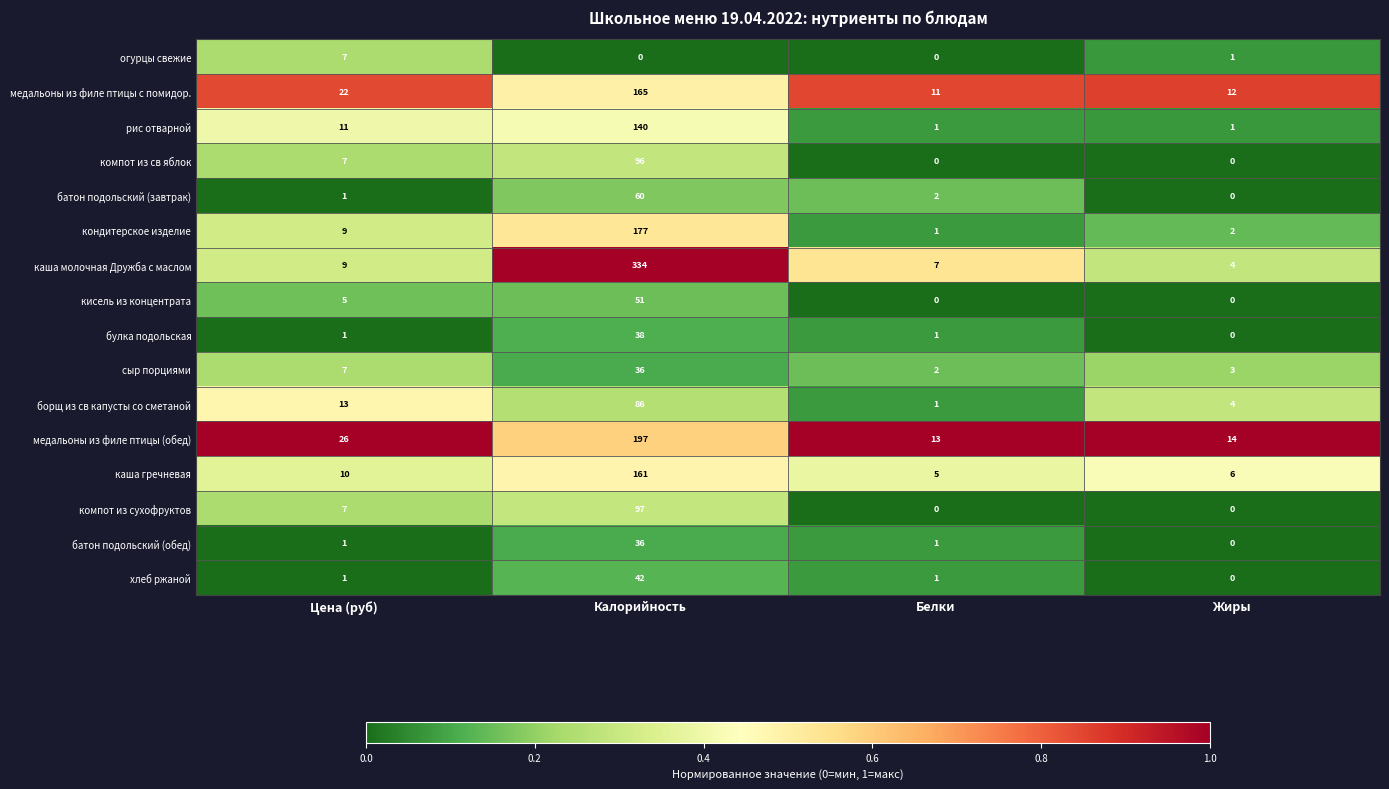

What is the difference between the булка подольская values at Калорийность and Белки?

37